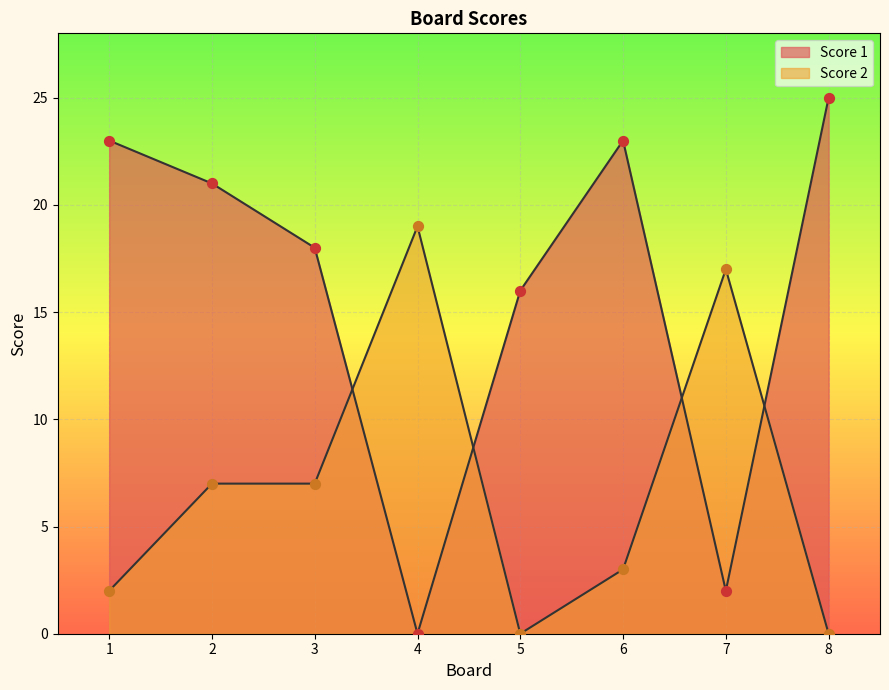

Which series reaches the minimum Y coordinate?

Score 1